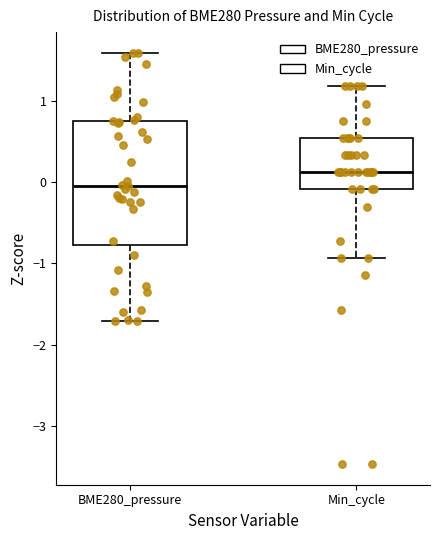

Which box's median line is the highest?

Min_cycle